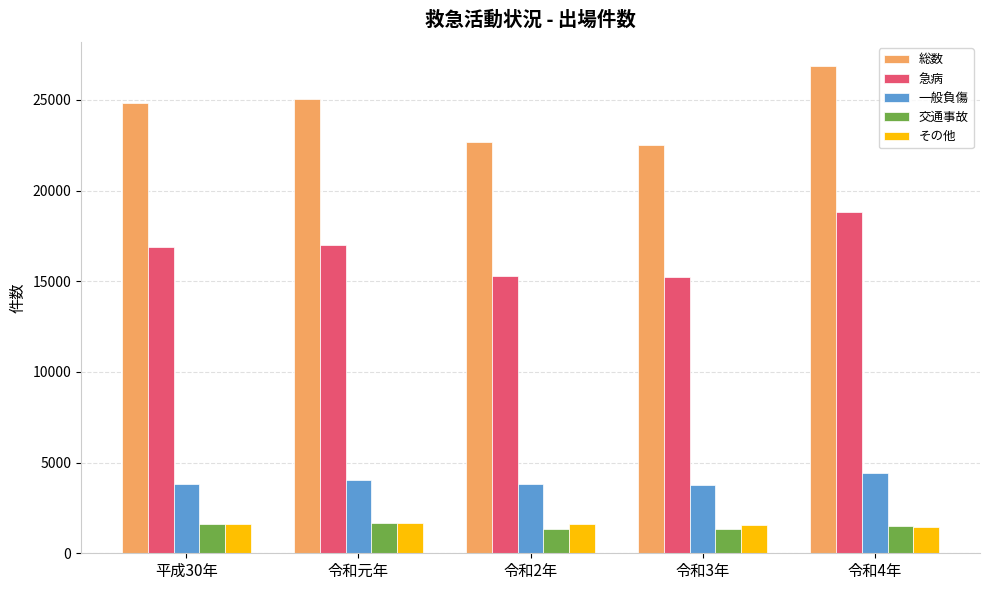

How many groups of bars are there?

5